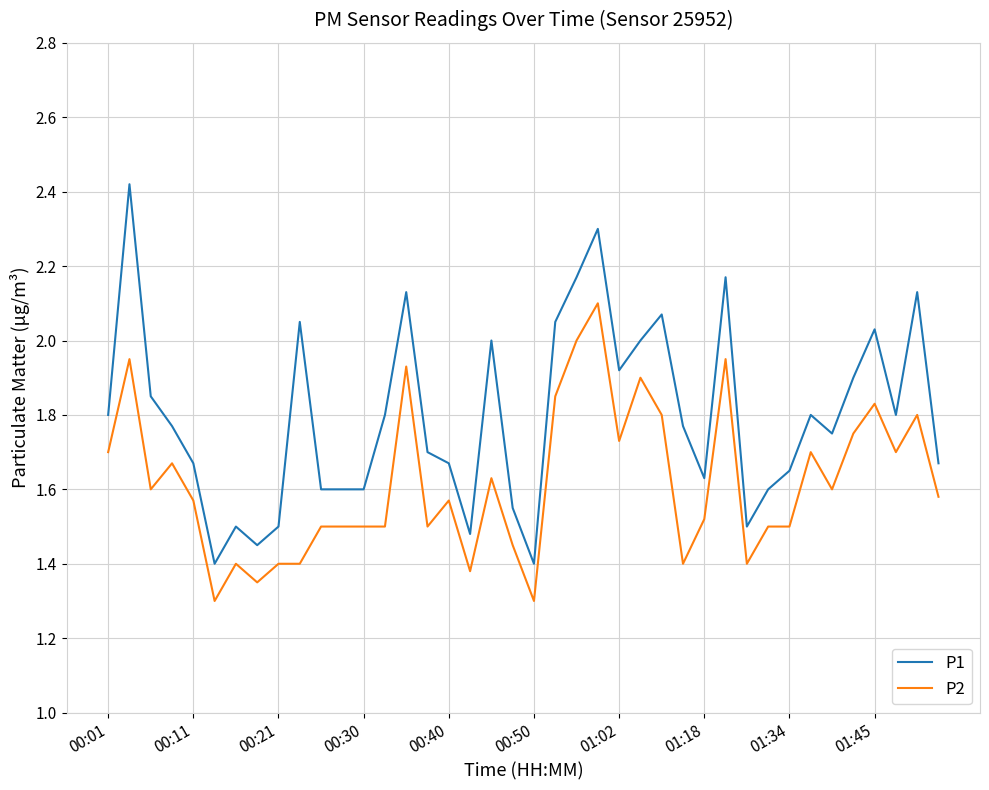

What is the minimum value shown in the chart?

1.3